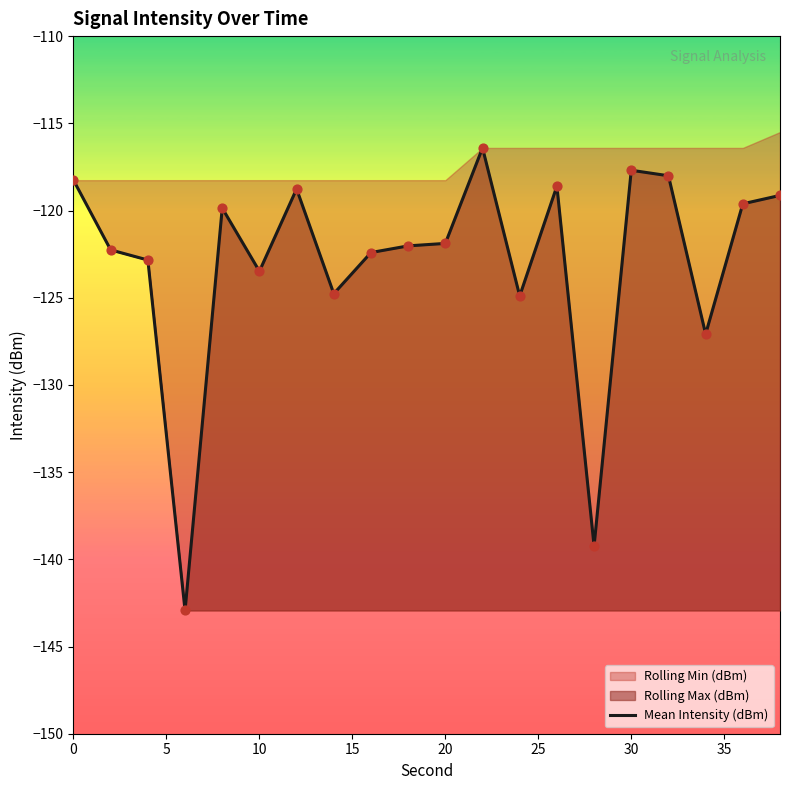

What is the maximum value for Mean Intensity (dBm)?

-116.4